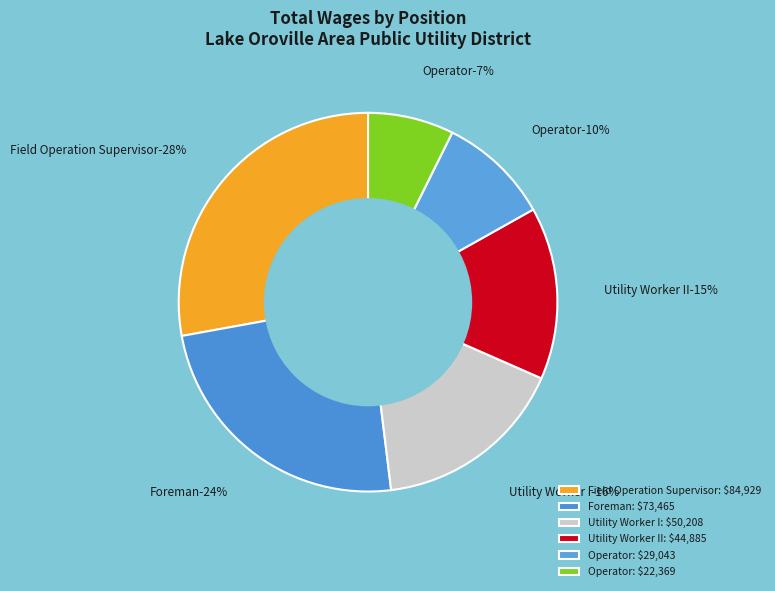

True or false: Utility Worker II accounts for 15% of the total.

True